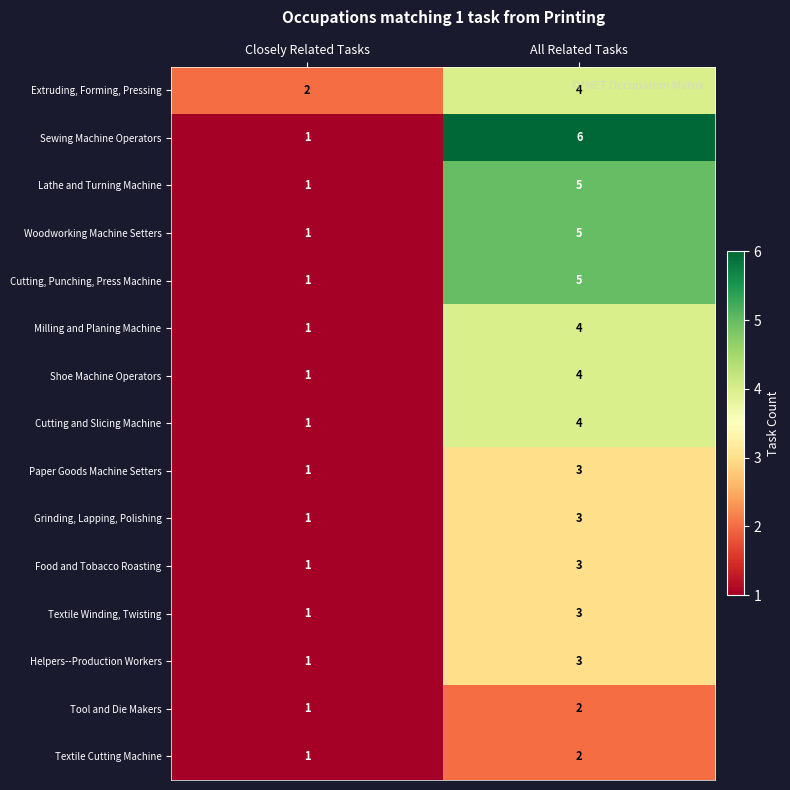

The Tool and Die Makers series shows 1 at Closely Related Tasks. True or false?

True